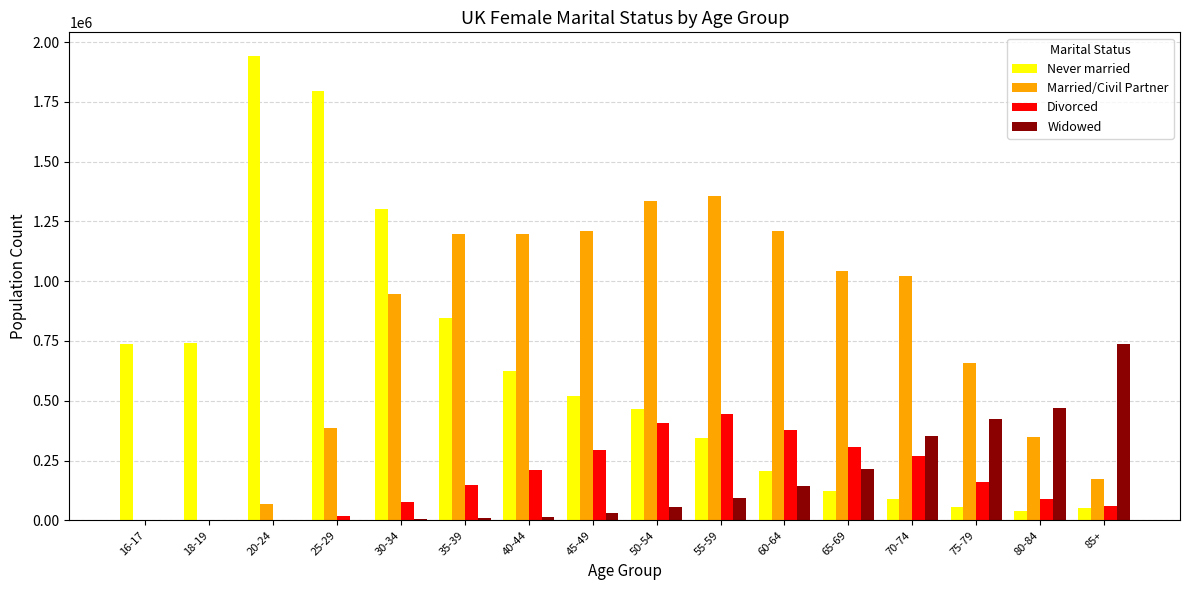

Between 45-49 and 85+, which series saw the biggest shift?

Married/Civil Partner